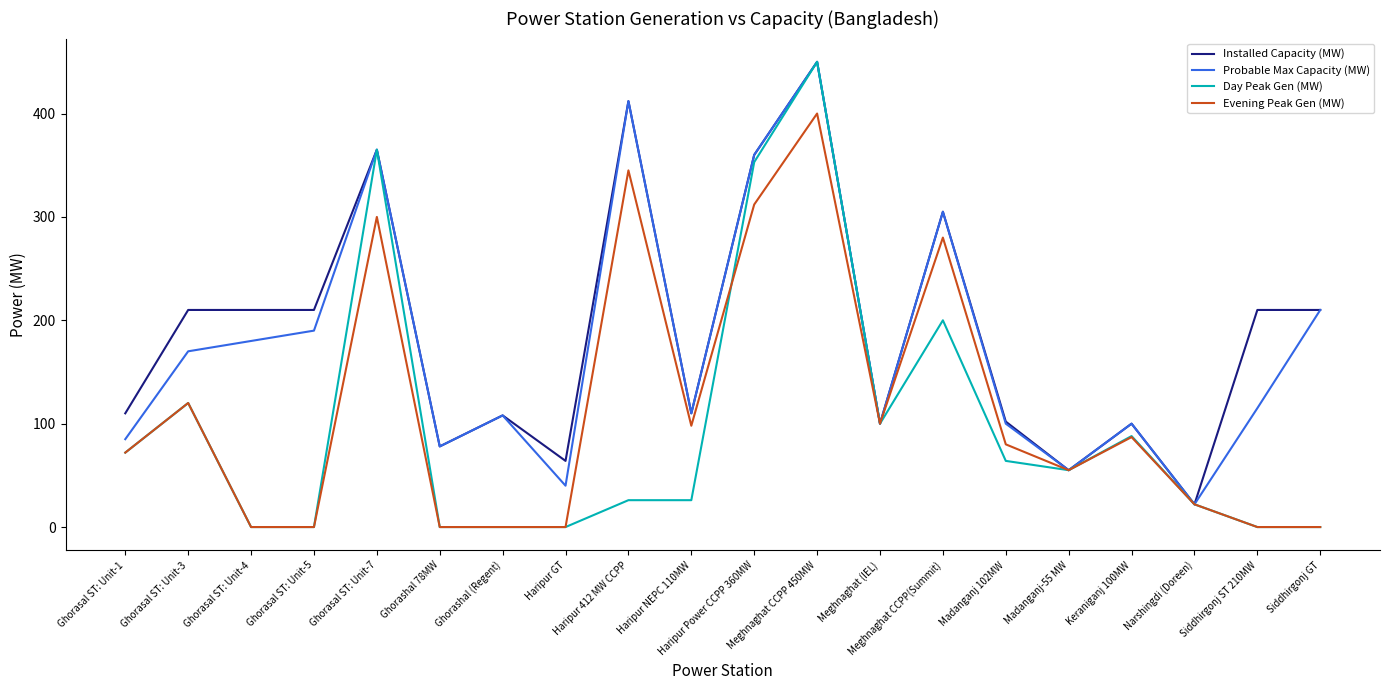

At which category is the sum across all series the highest?

Meghnaghat CCPP 450MW